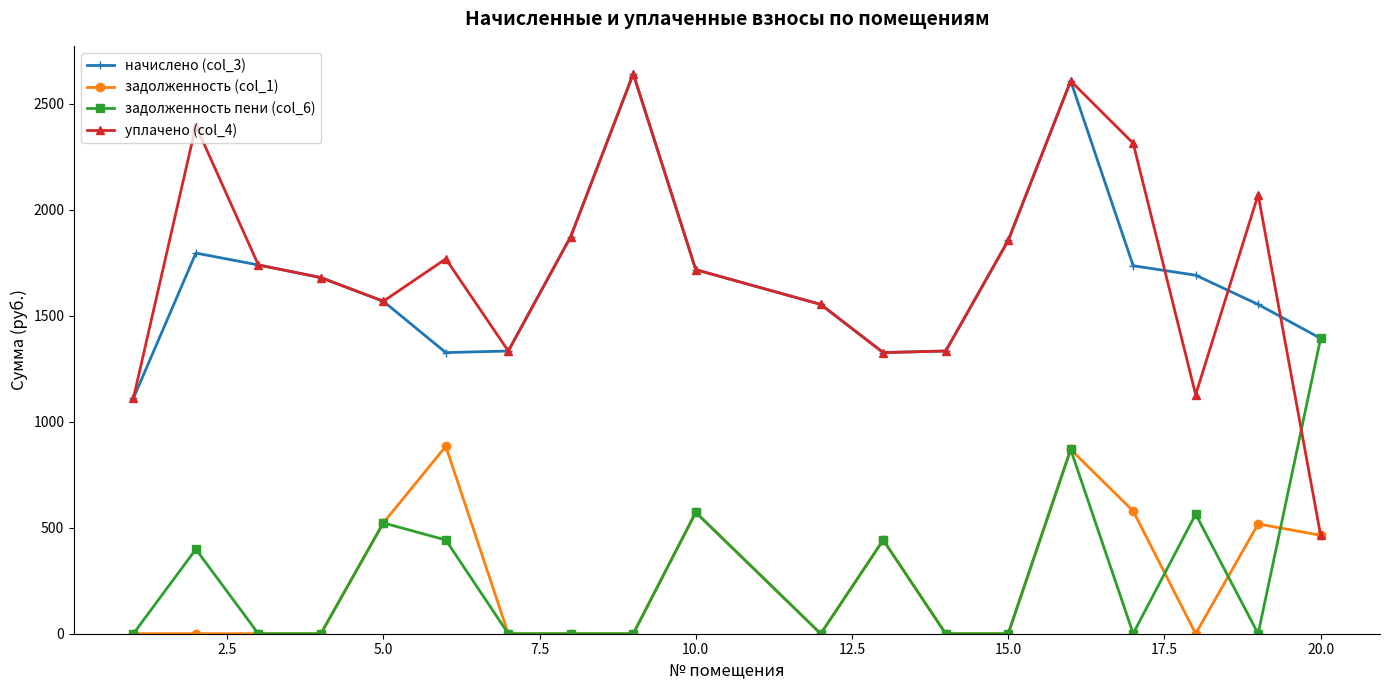

What is the value of the начислено (col_3) point at the 8th from the left?

1874.2